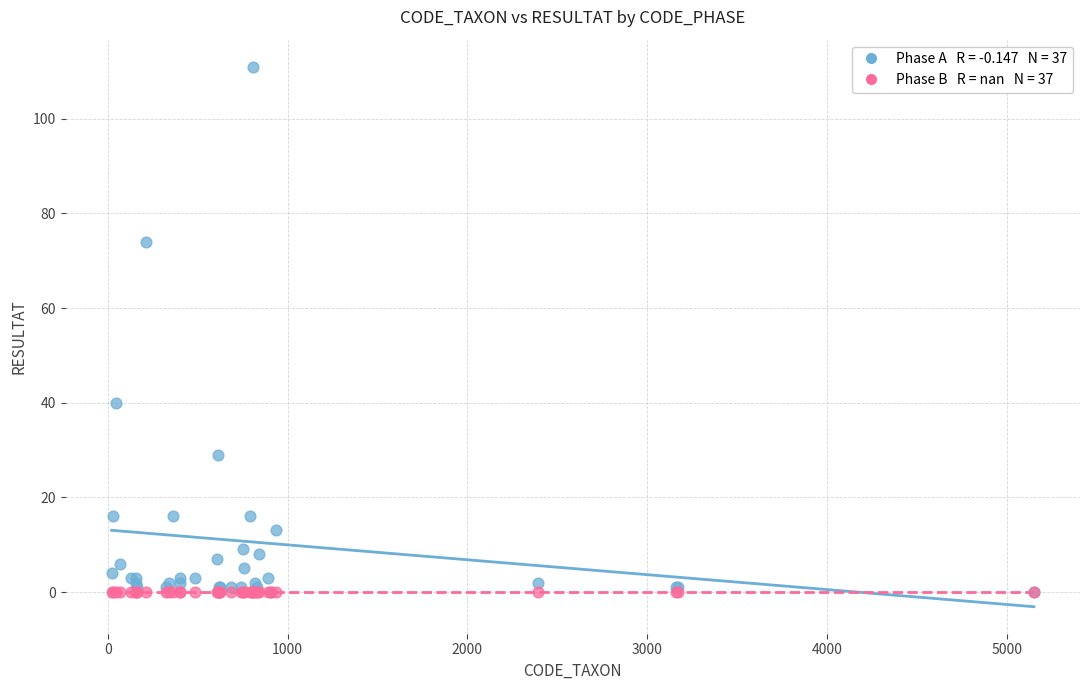

Across all series, what Y value is closest to 55?

40